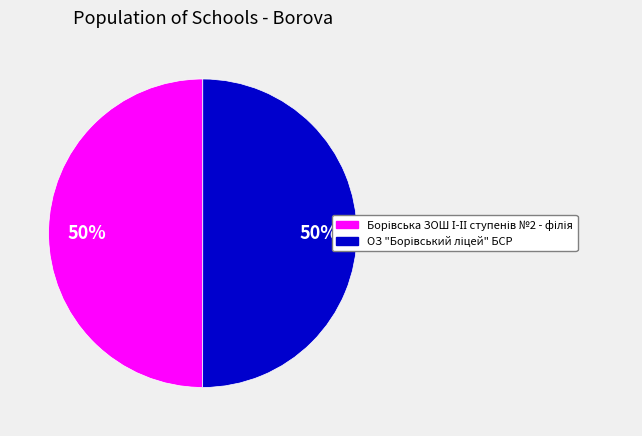

To the nearest percent, what is the average slice percentage?

50%